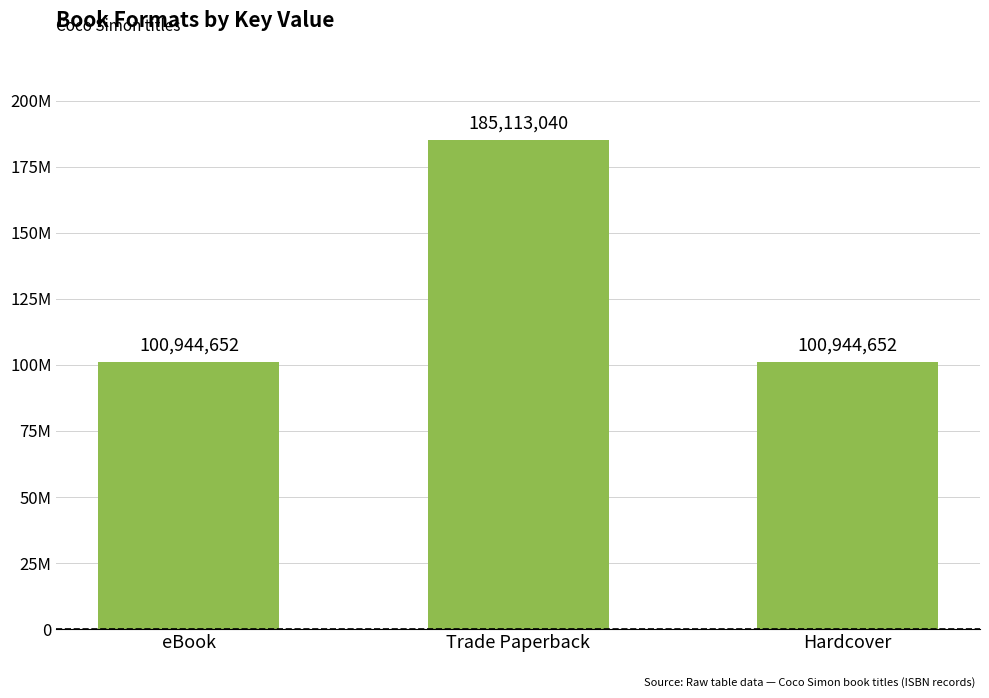

Are the bars horizontal?

No